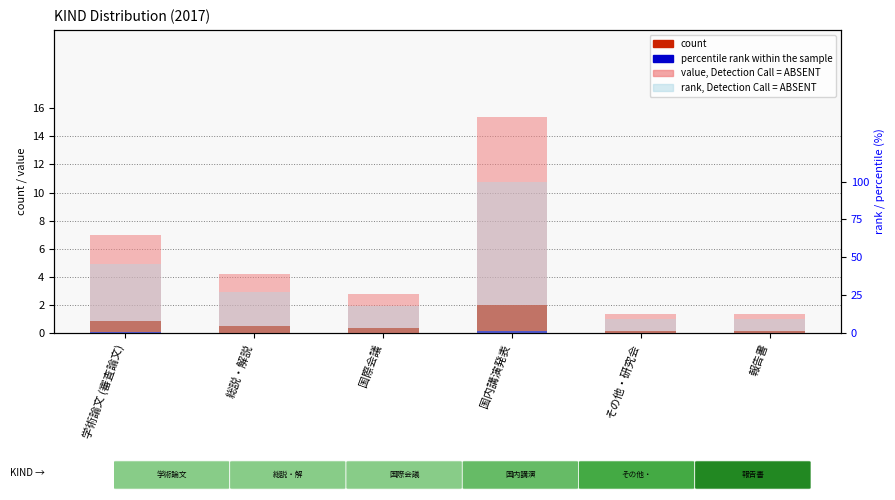

Between 総説・解説 and 報告書, which is larger?

総説・解説